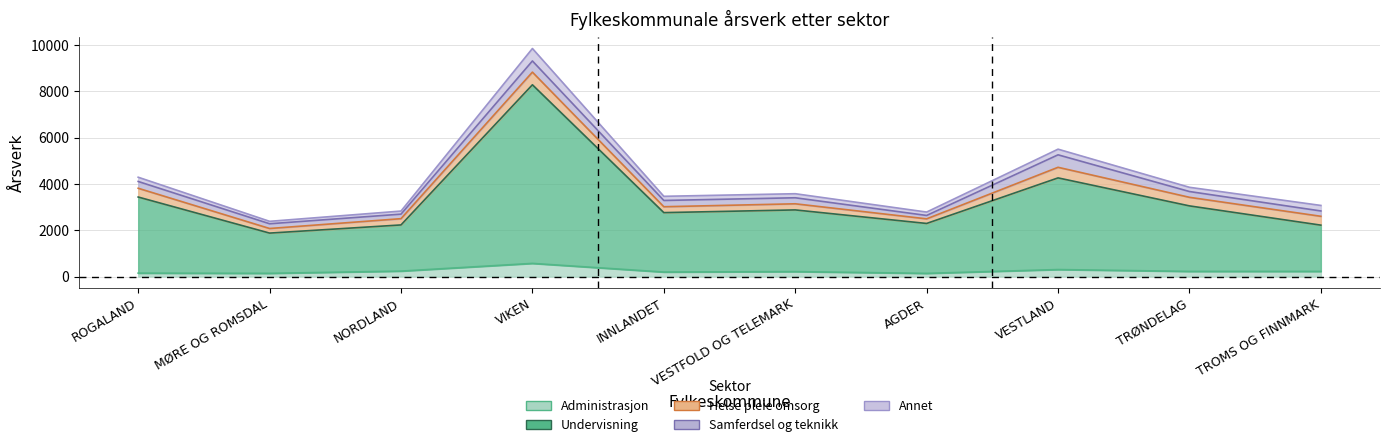

The Annet series shows 183.5 at ROGALAND. True or false?

True